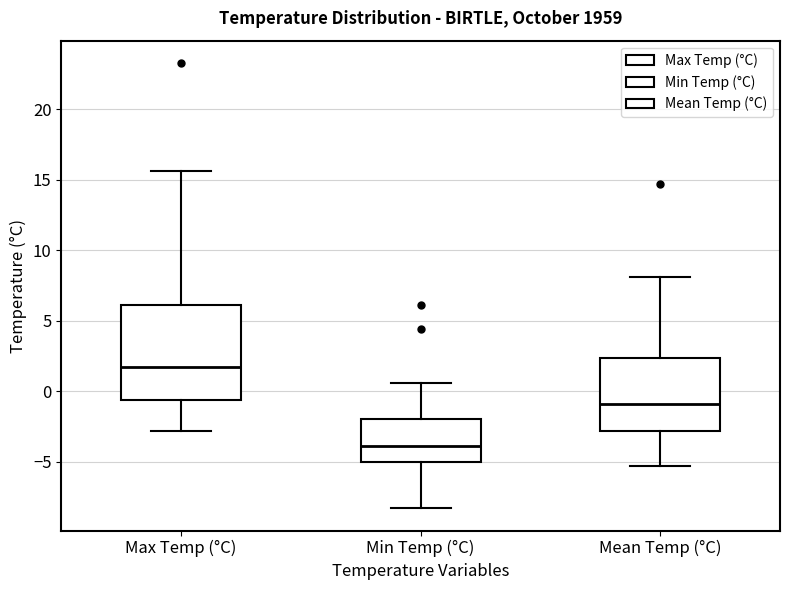

Comparing the boxes themselves (not the whiskers), which one is the tallest?

Max Temp (°C)